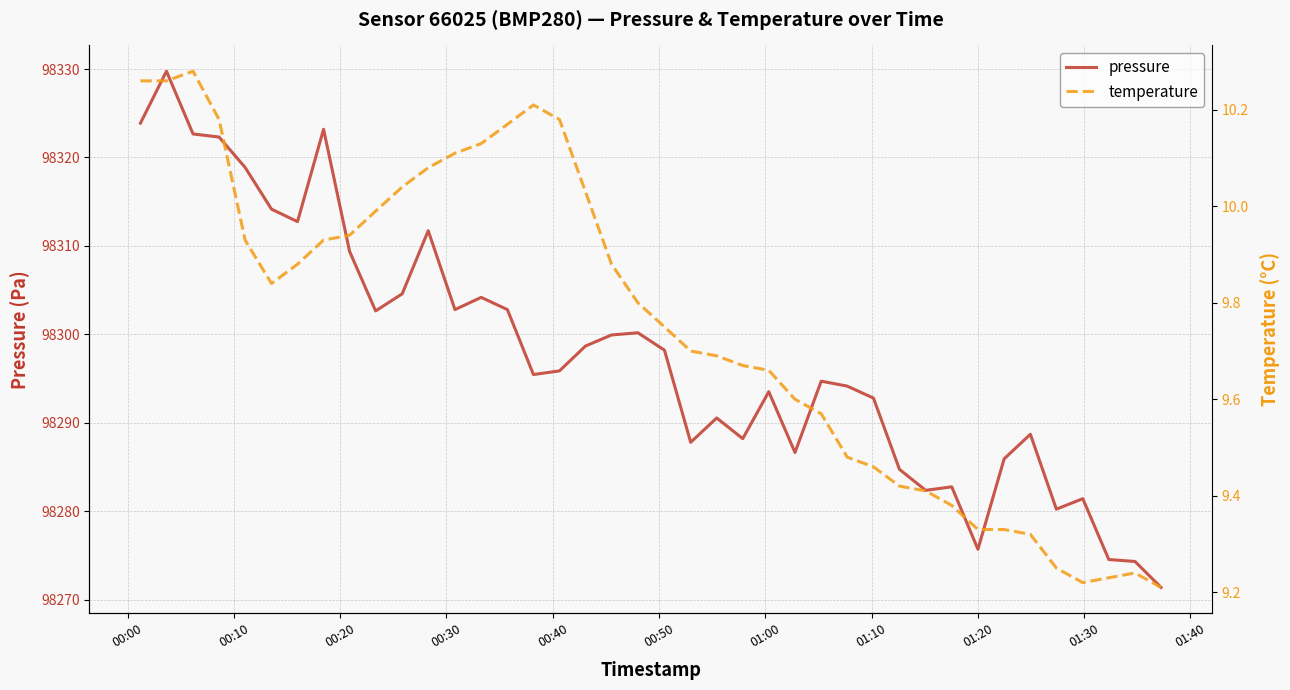

How many values in the pressure series are below 98295?

19